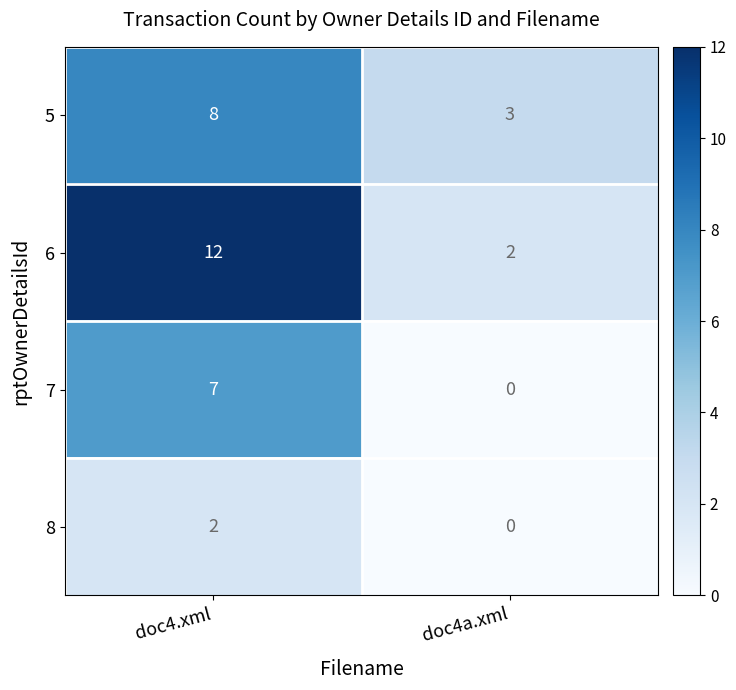

Reading right to left, transcribe all the data shown in this chart.

5: 3	8
6: 2	12
7: 0	7
8: 0	2